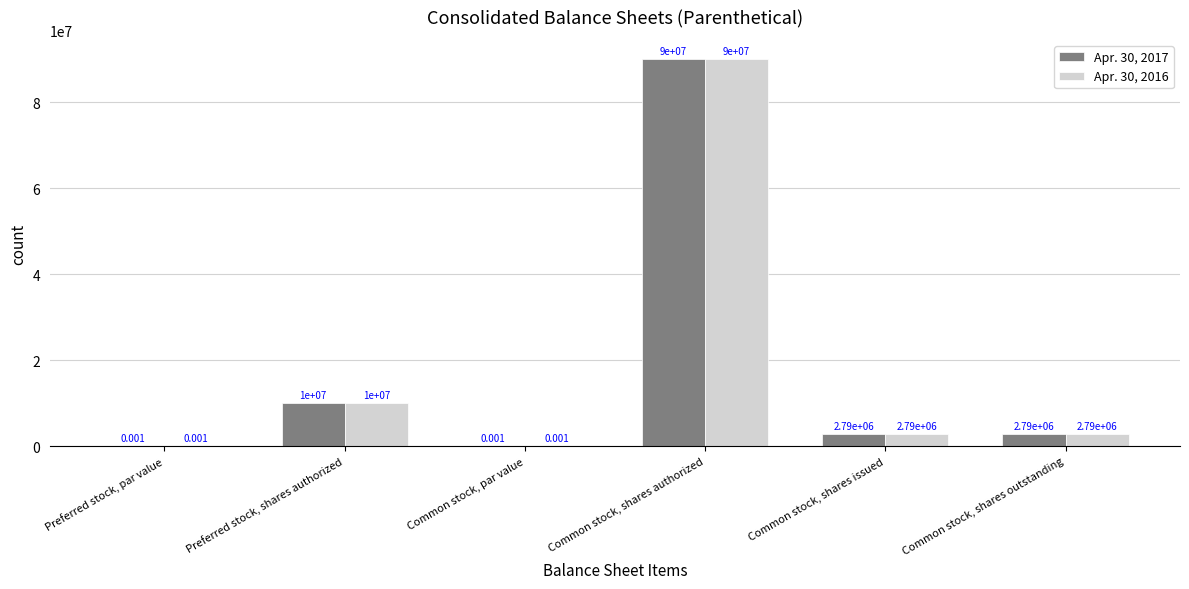

What is the maximum value for Apr. 30, 2017?

90000000.0